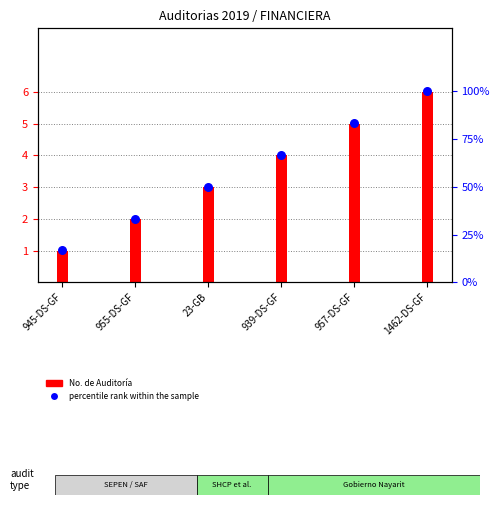

What is the total value across all series at 957-DS-GF?

88.3